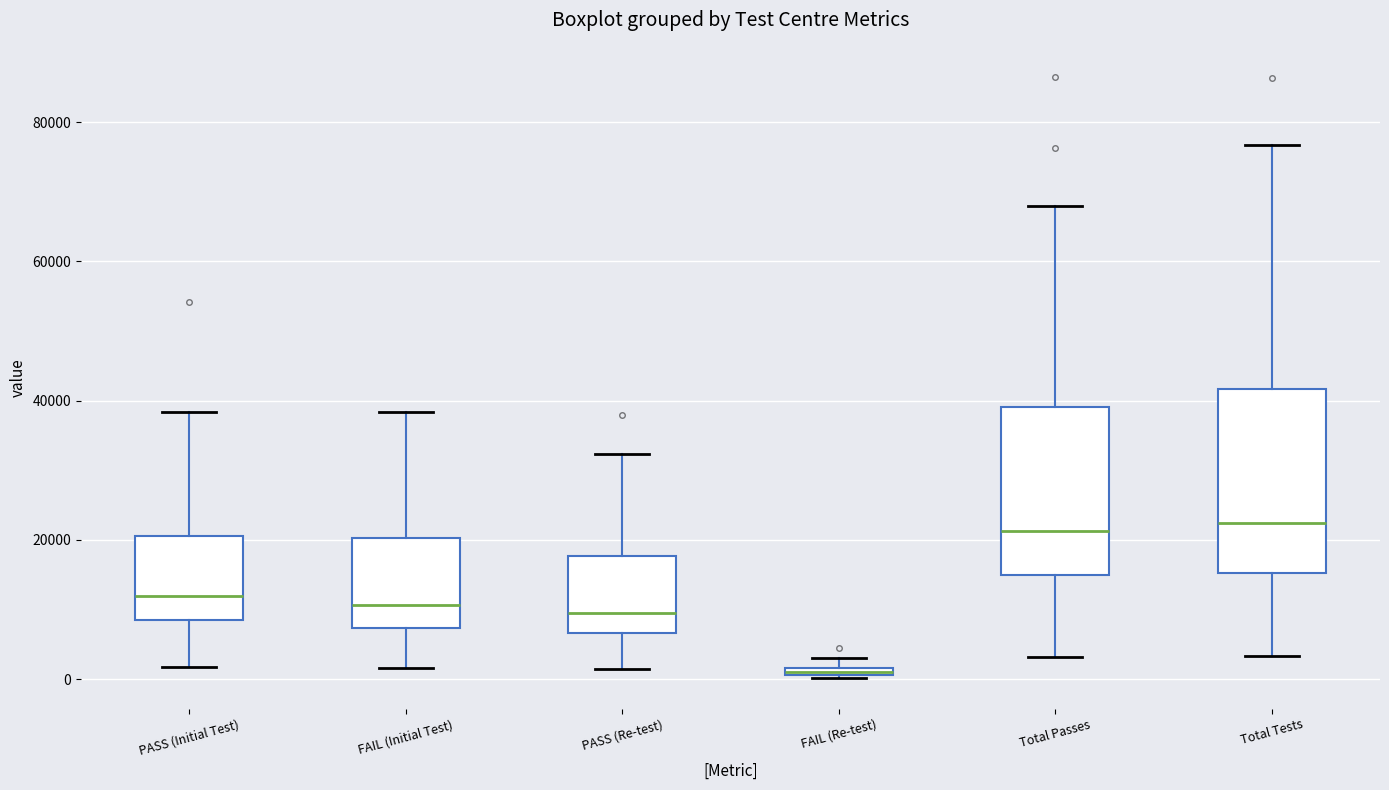

Which box's median line is the lowest?

FAIL (Re-test)